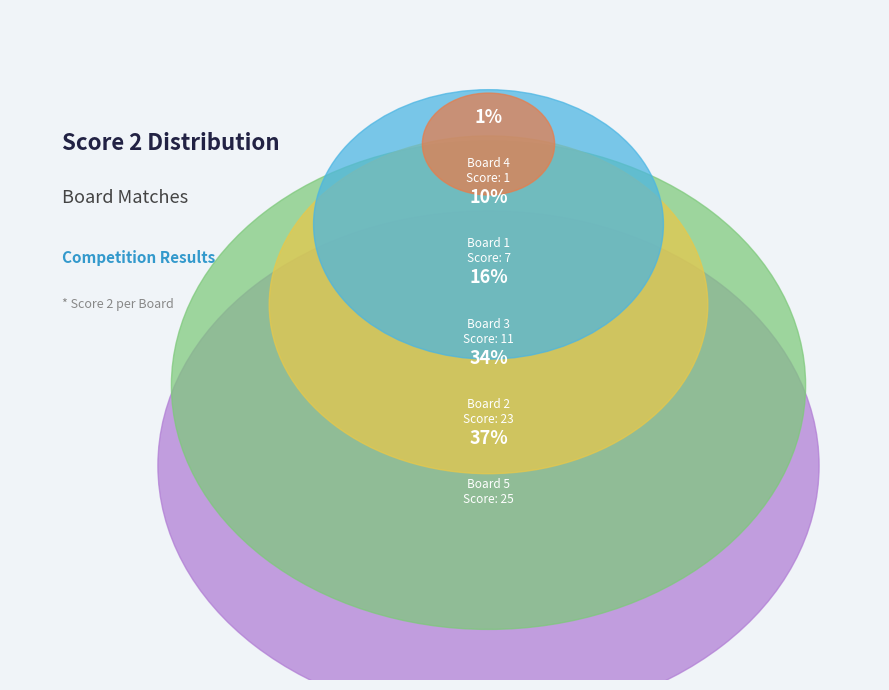

Is it true that Board 4 is 1% of the pie?

True